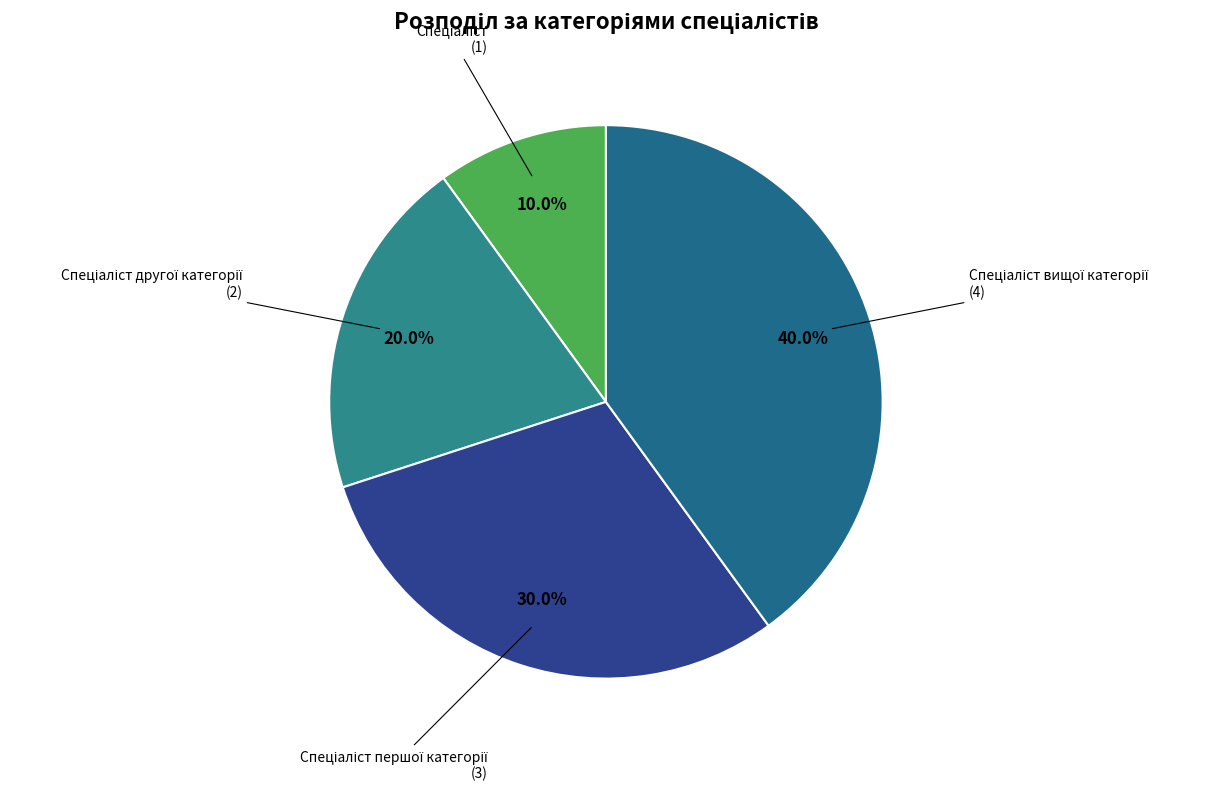

Does any single category account for the majority?

No